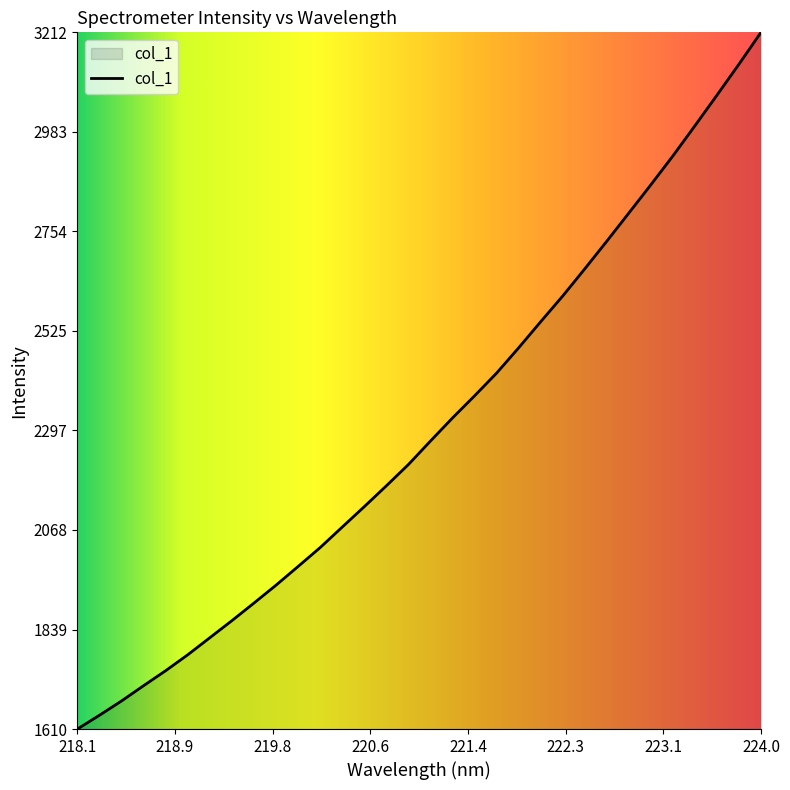

What is the minimum value shown in the chart?

1610.7